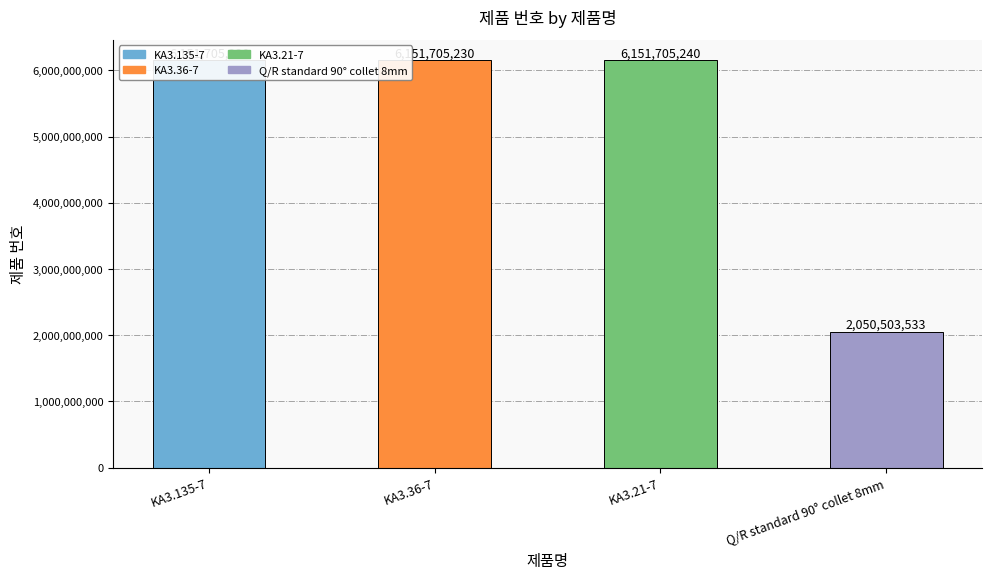

List the labels in order of value, smallest first.

Q/R standard 90° collet 8mm, KA3.135-7, KA3.36-7, KA3.21-7